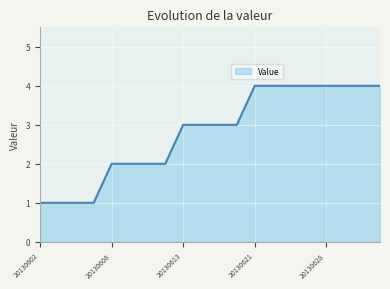

What is the greatest value displayed?

4